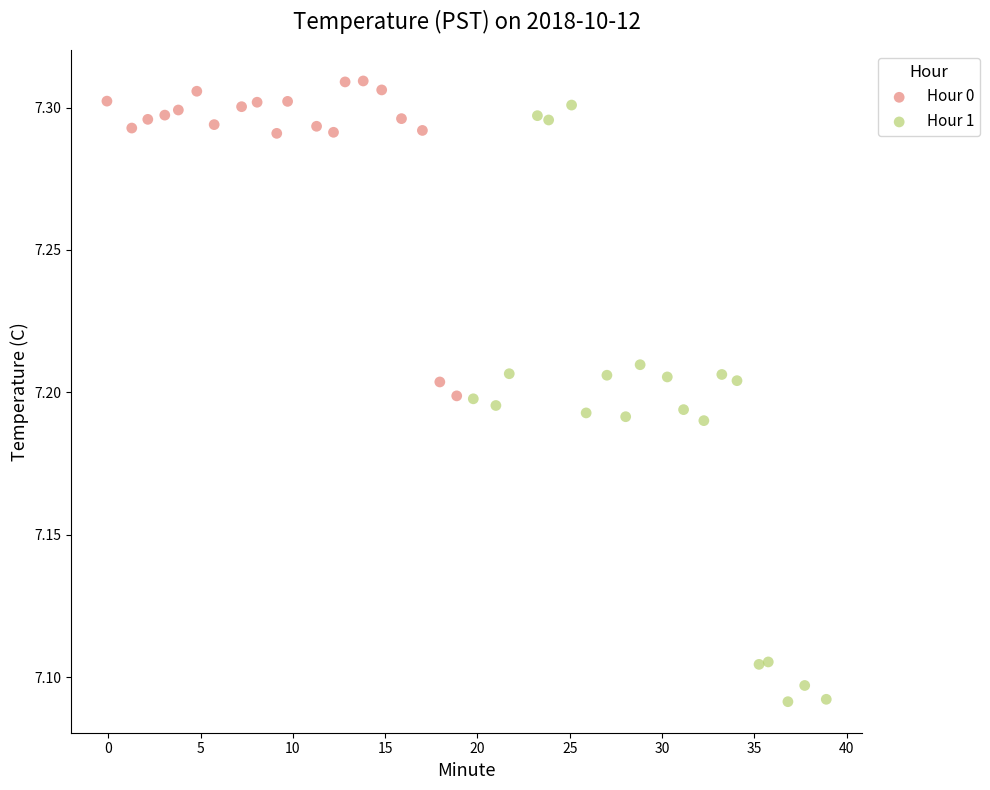

Which series has the widest spread of Y values?

Hour 1